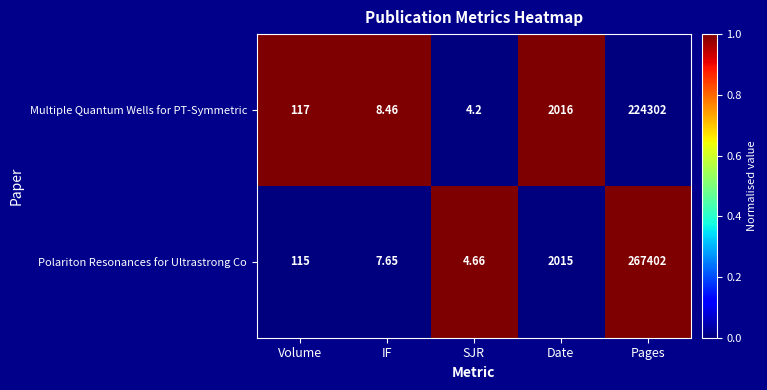

Rank the categories by Multiple Quantum Wells for PT-Symmetric value from lowest to highest.

SJR, IF, Volume, Date, Pages